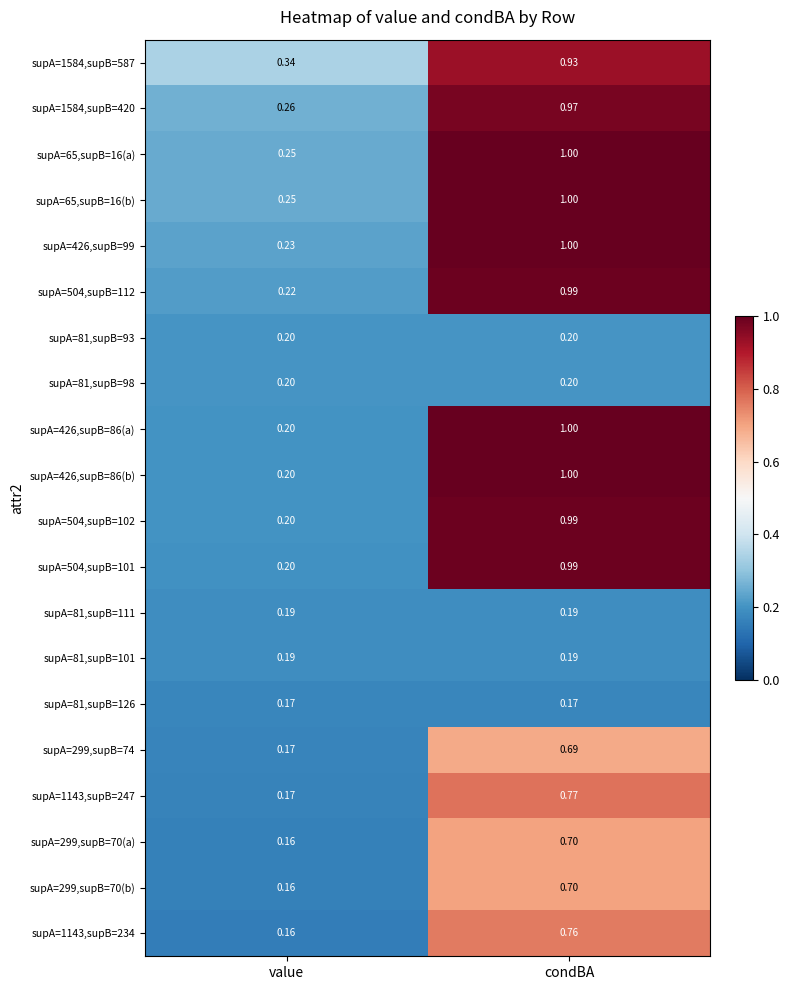

At how many categories does at least one series exceed 0?

2